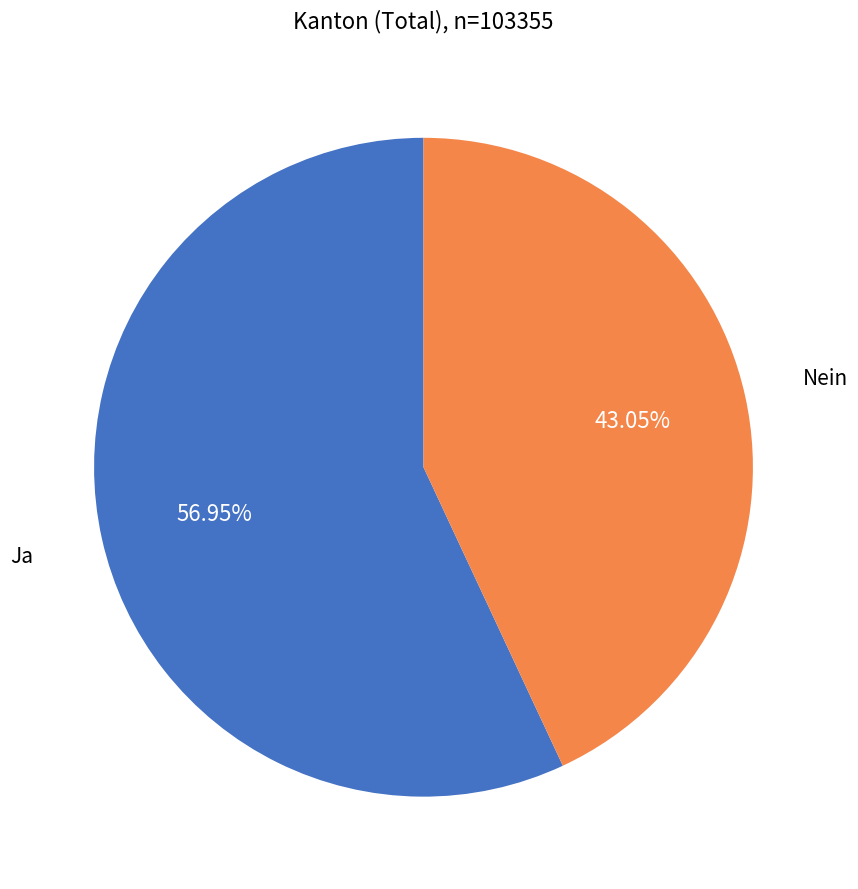

Do Ja and Nein together represent more than half of the pie?

Yes